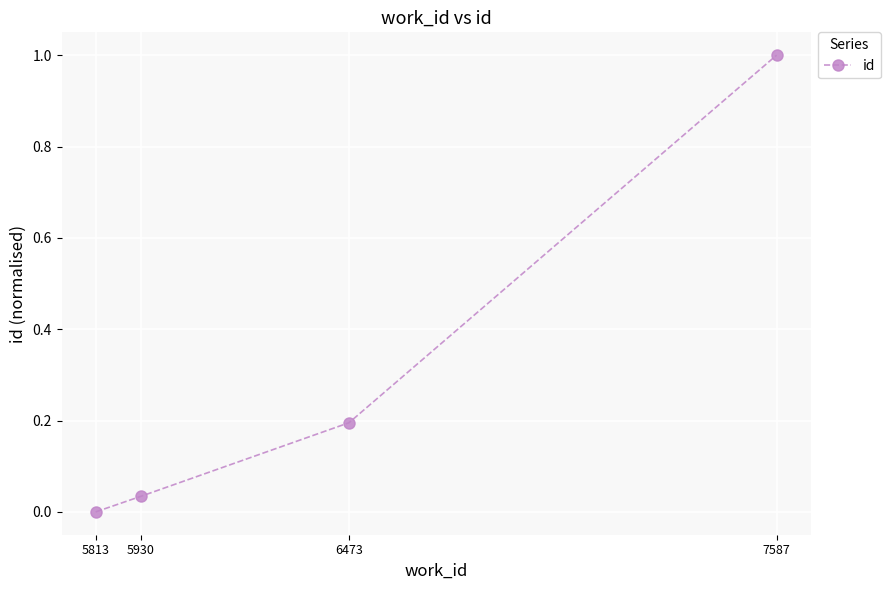

Rank the categories by value from lowest to highest.

5813, 5930, 6473, 7587